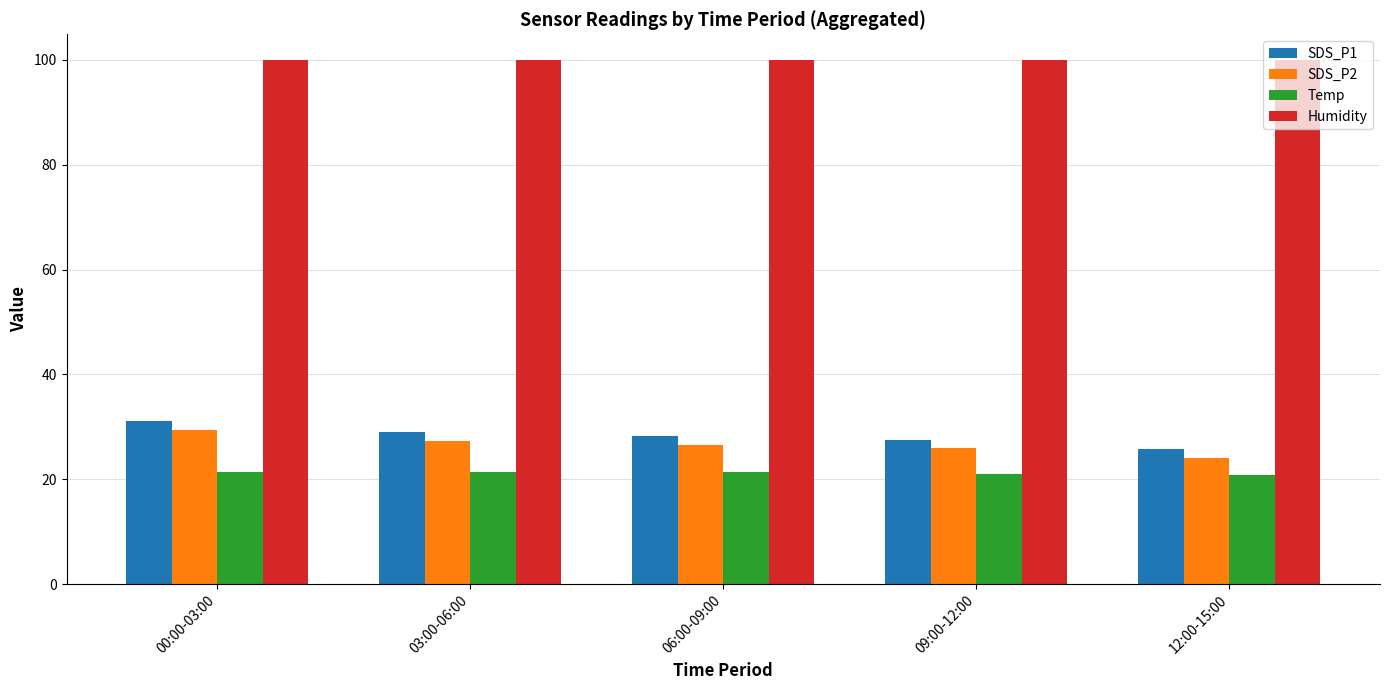

What is the spread (max minus min) of values at 12:00-15:00?

79.0